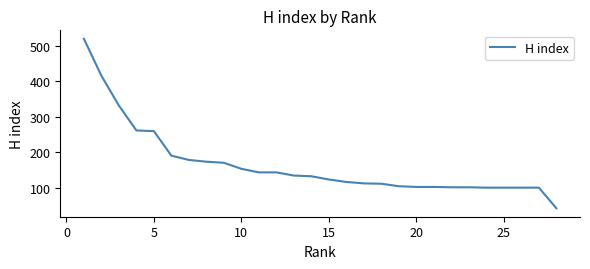

What is the minimum value shown in the chart?

42